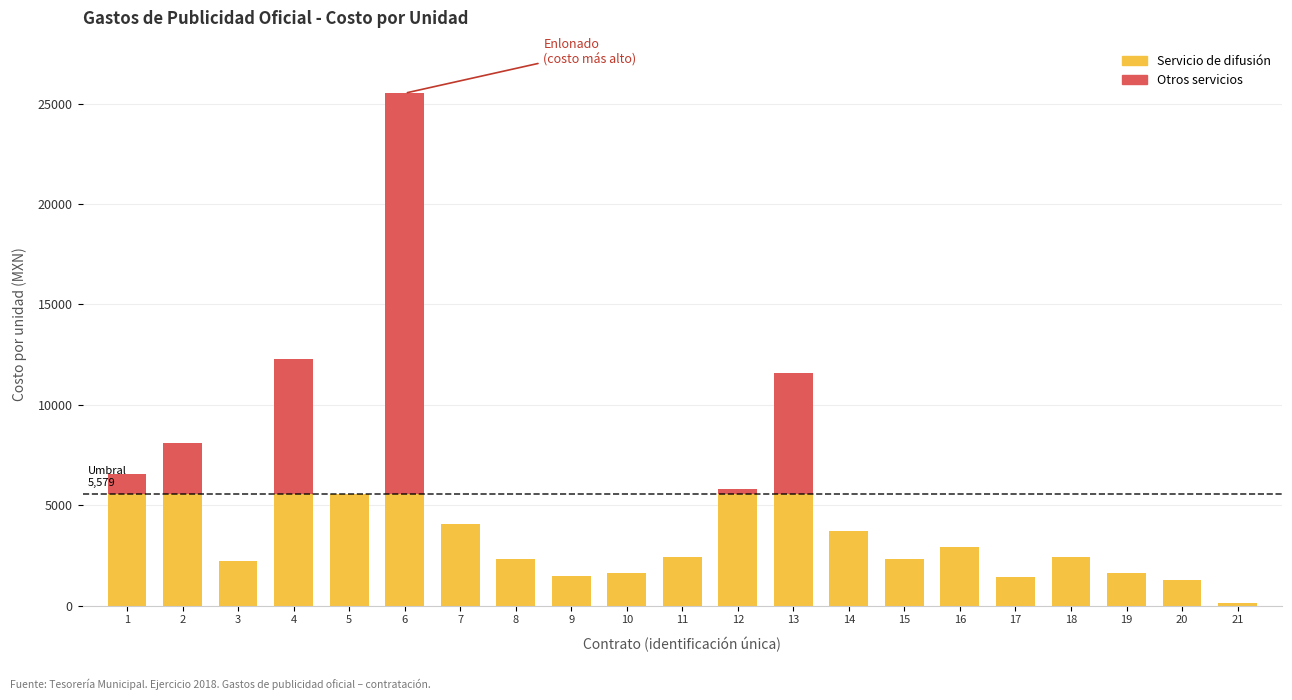

What is the value of the 6th bar from the left?

25520.0